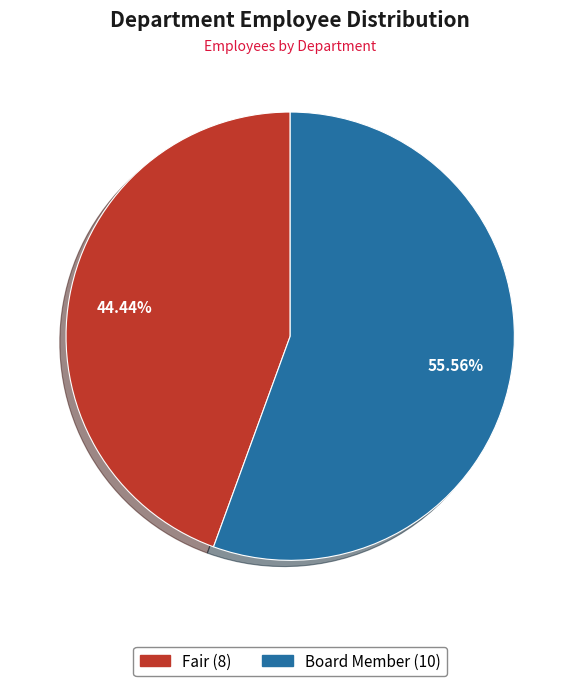

Rank the categories by value from highest to lowest.

Board Member, Fair